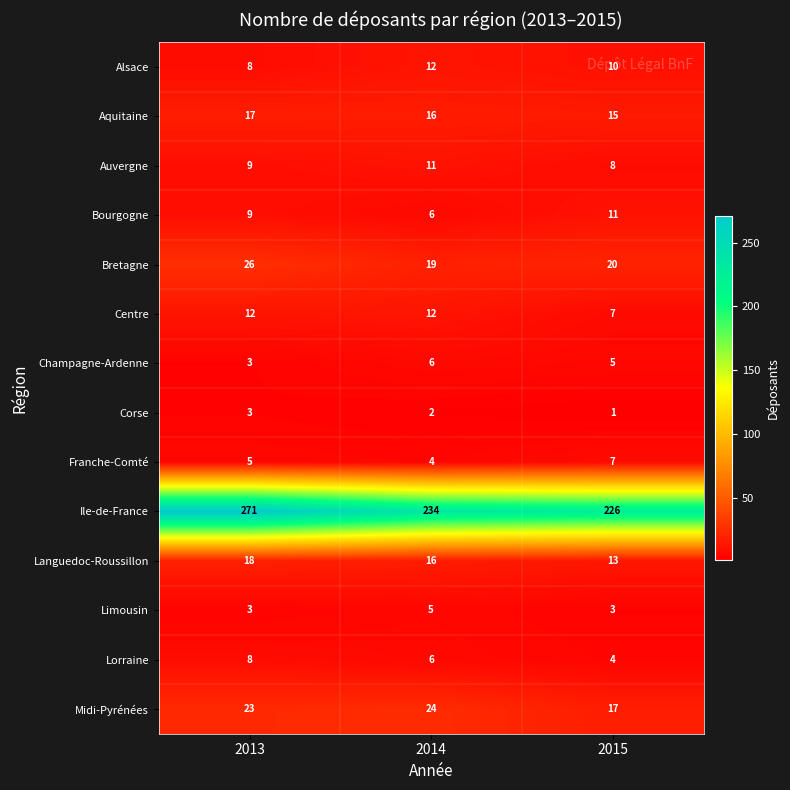

What is the minimum value shown in the chart?

1